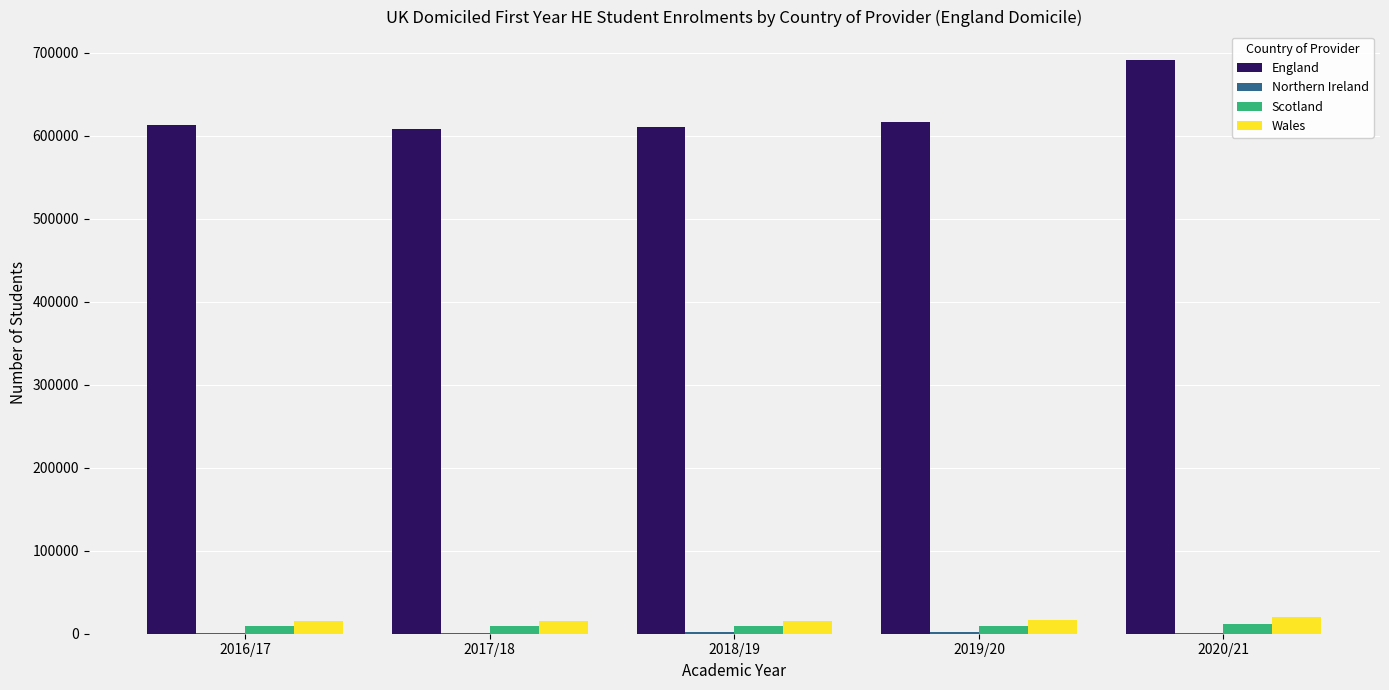

Between 2016/17 and 2020/21, which series saw the biggest shift?

England